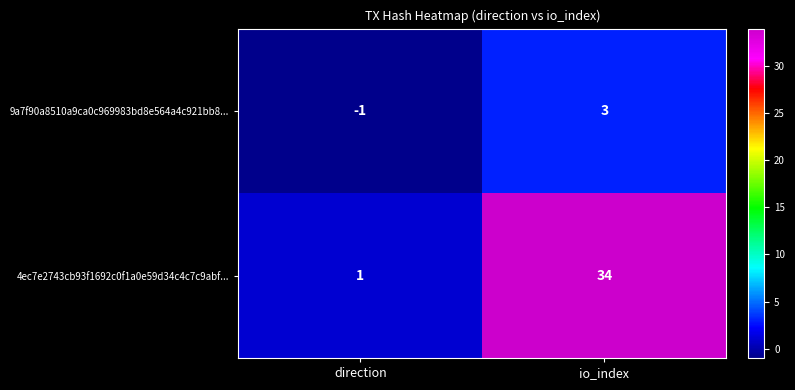

Rank the series by their maximum value, from highest to lowest.

4ec7e2743cb93f1692c0f1a0e59d34c4c7c9abf..., 9a7f90a8510a9ca0c969983bd8e564a4c921bb8...